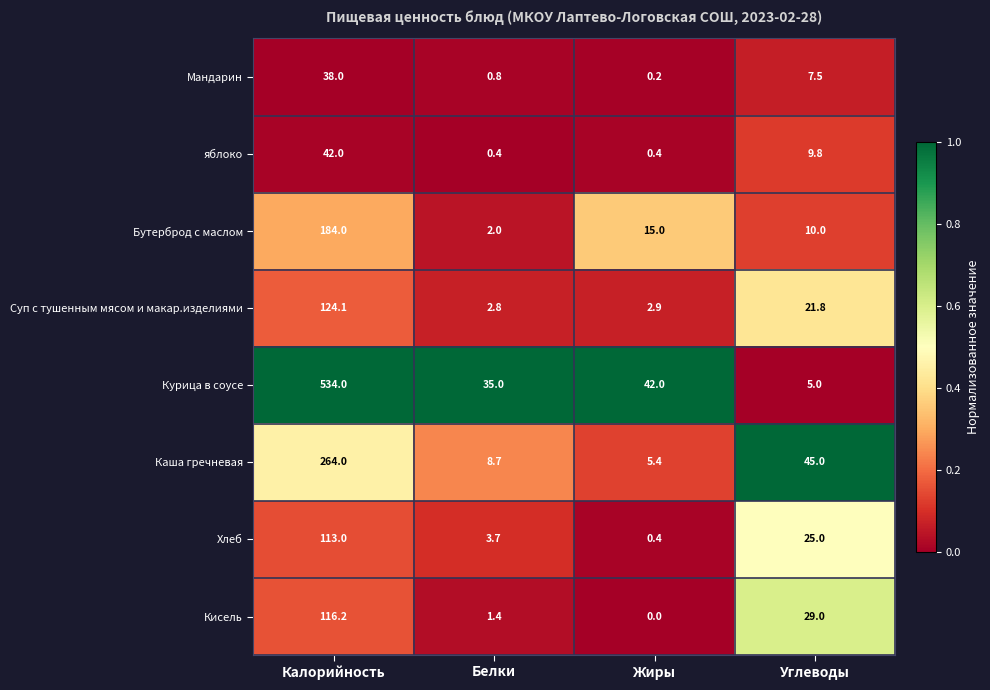

Which label corresponds to the smallest value in the chart?

Жиры